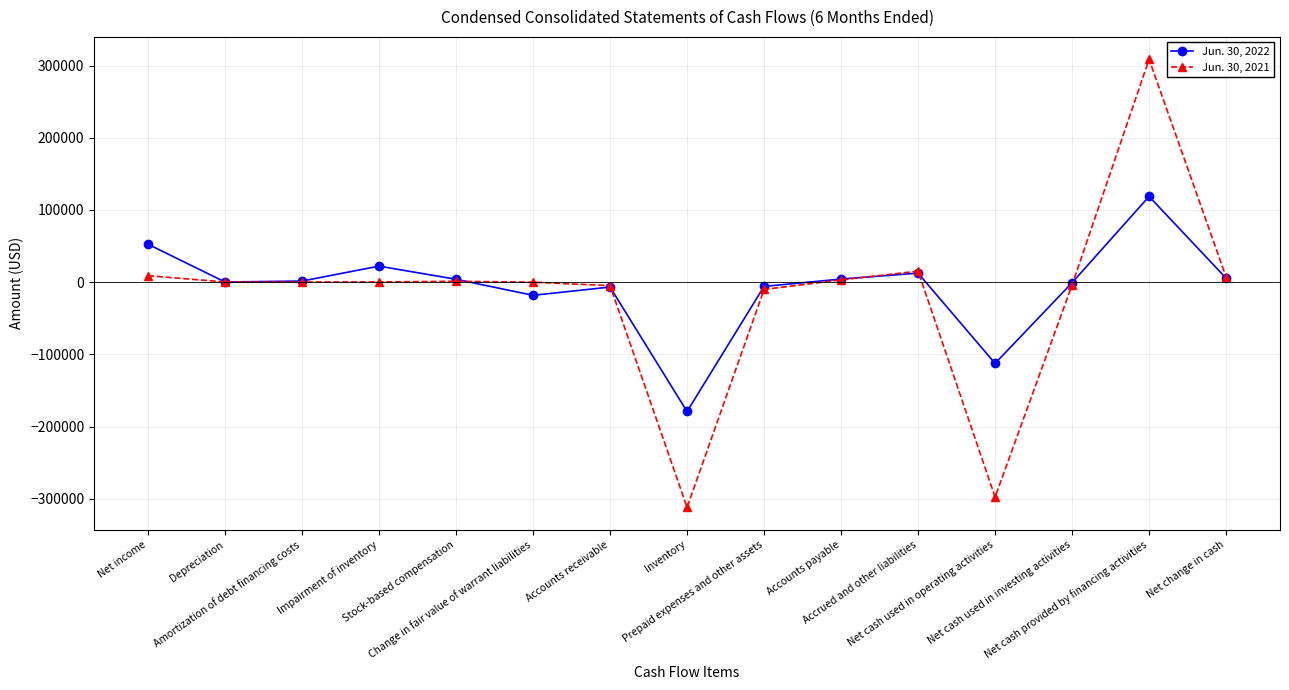

What is the sum of all Jun. 30, 2022 values?

-101469